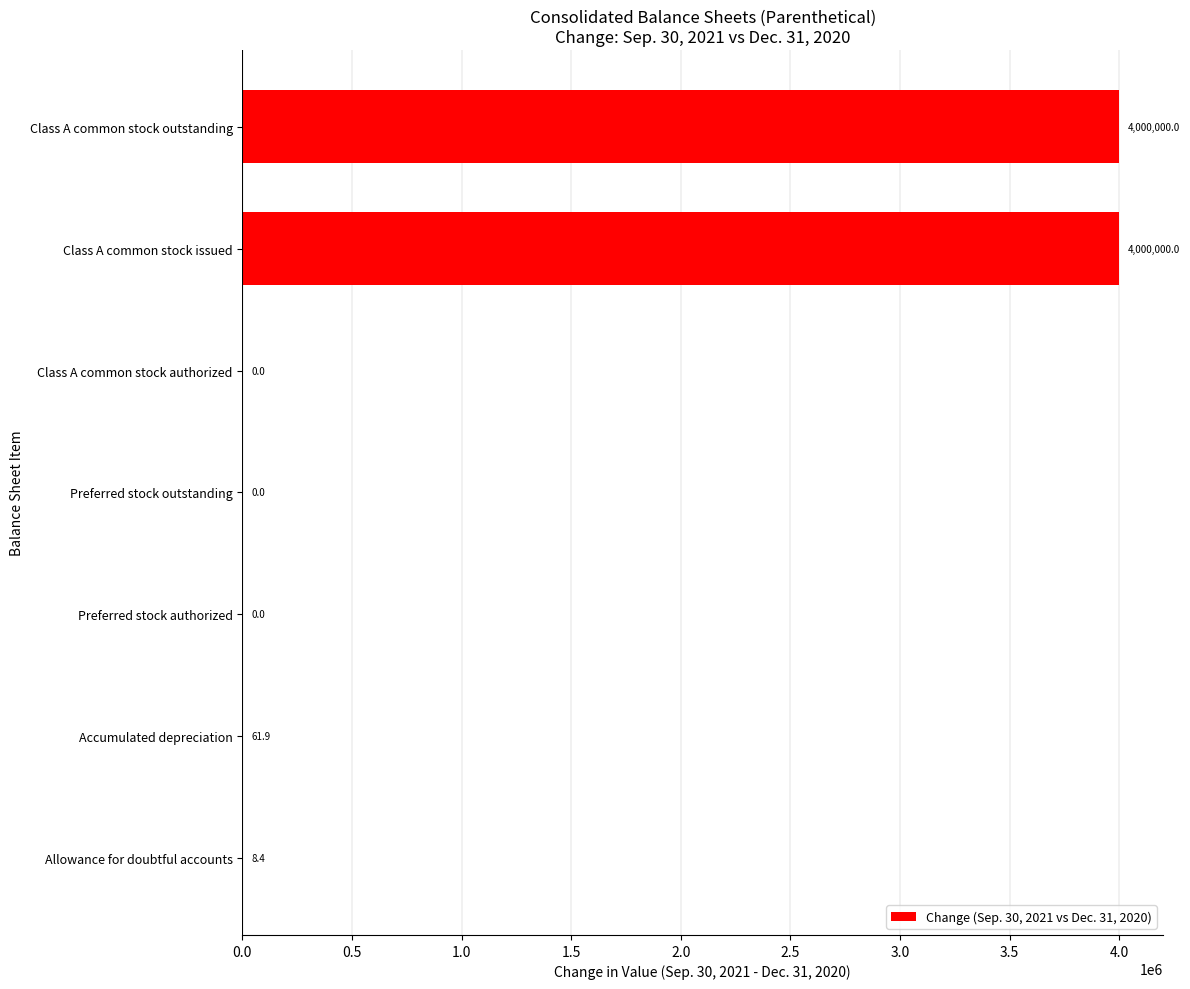

Where is the data nearest to the value 2000000?

Accumulated depreciation